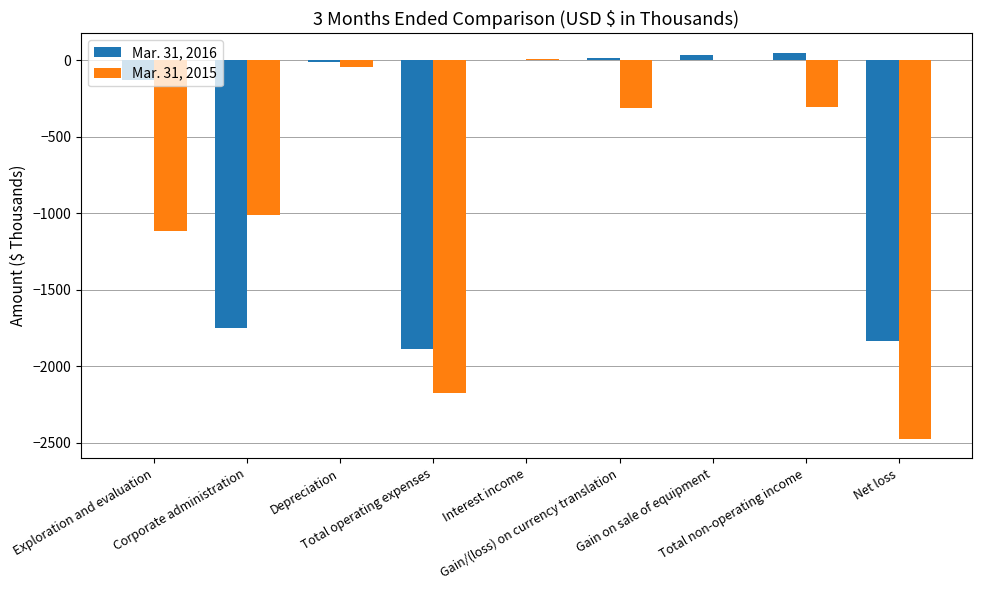

The value of Mar. 31, 2015 at Net loss is -2475. True or false?

True